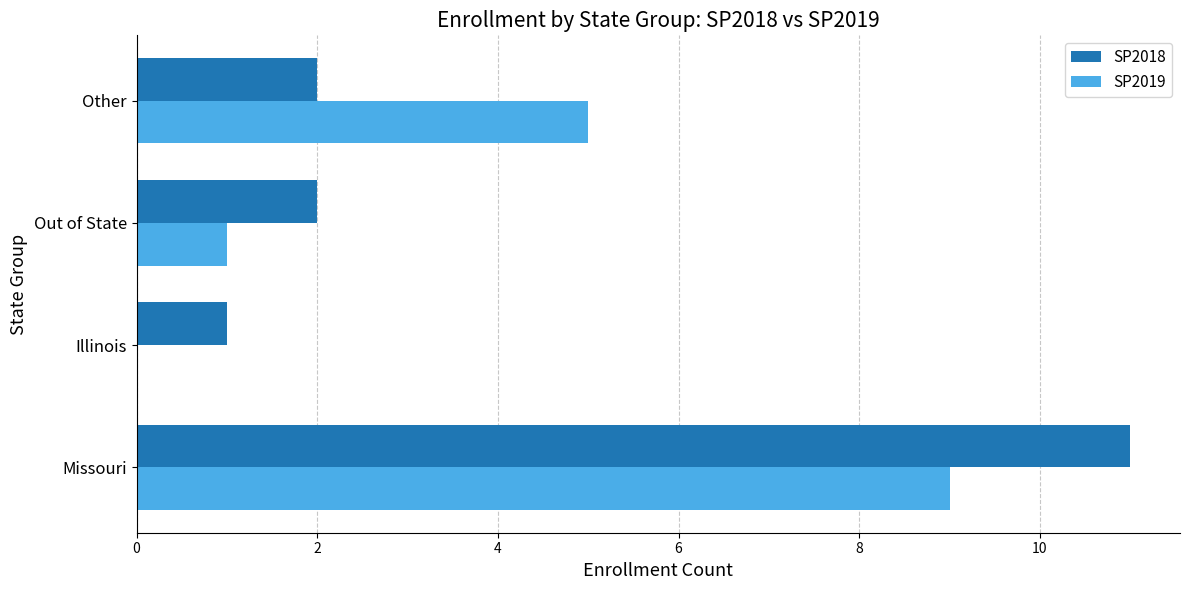

What is the sum of all SP2018 values?

16